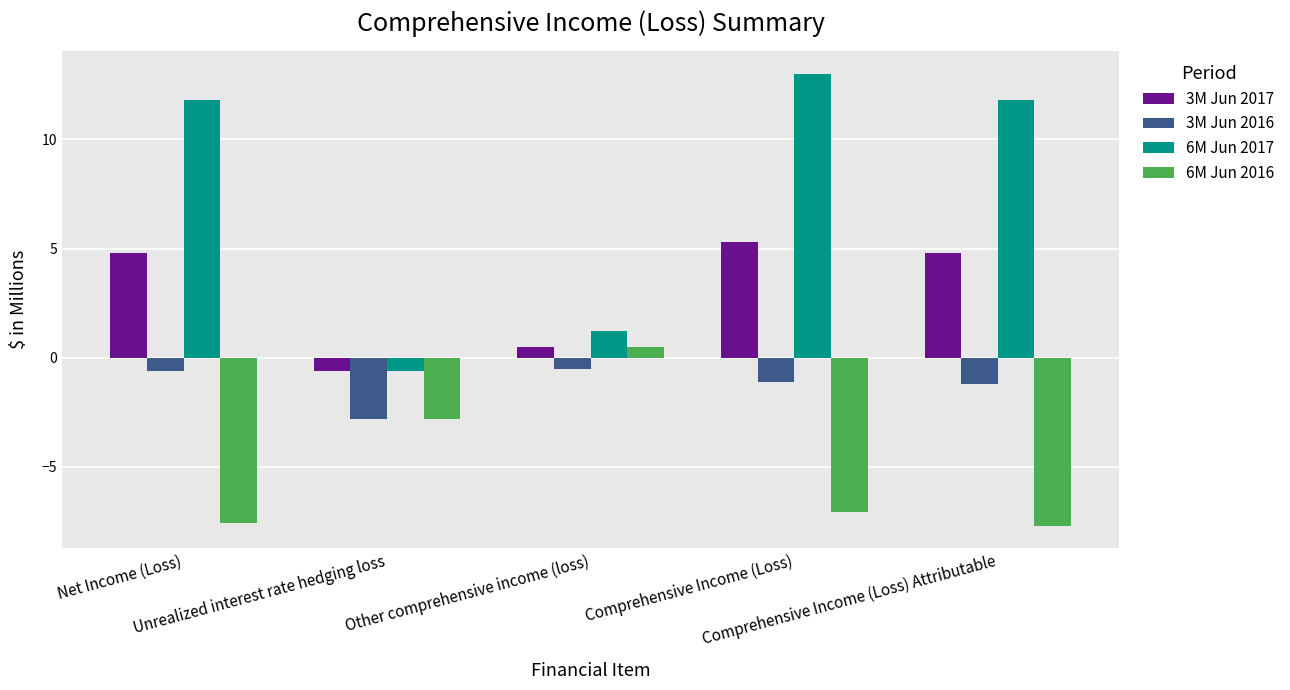

What is the average value of the 6M Jun 2017 series?

7.4